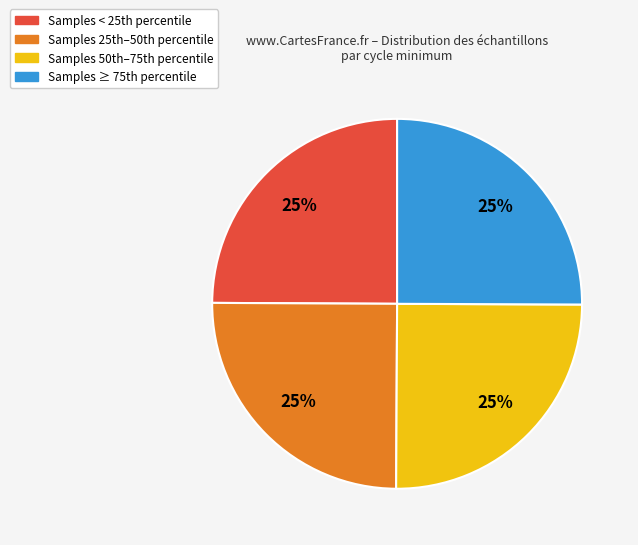

Is there any slice that represents more than half of the pie?

No